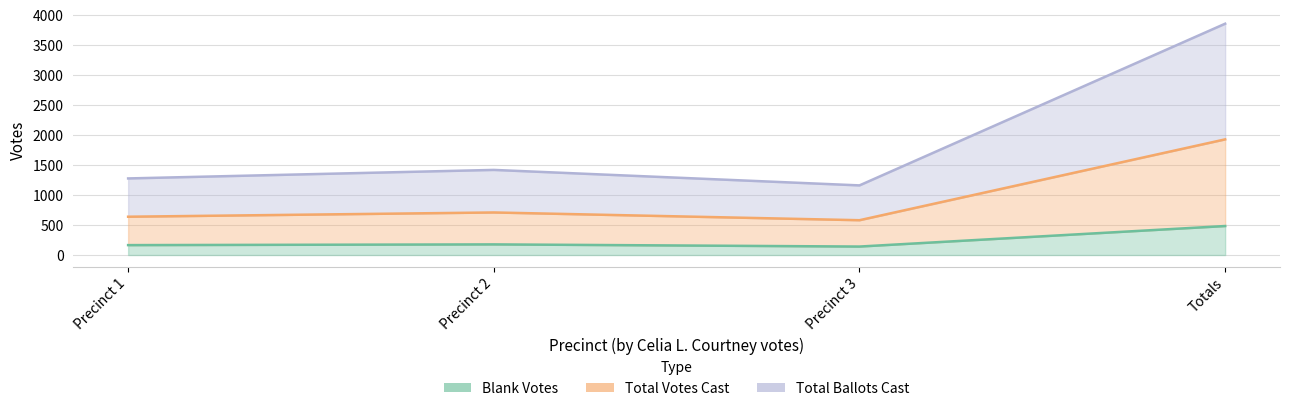

Is the value of Blank Votes at Totals greater than the value of Total Ballots Cast at Precinct 1?

No